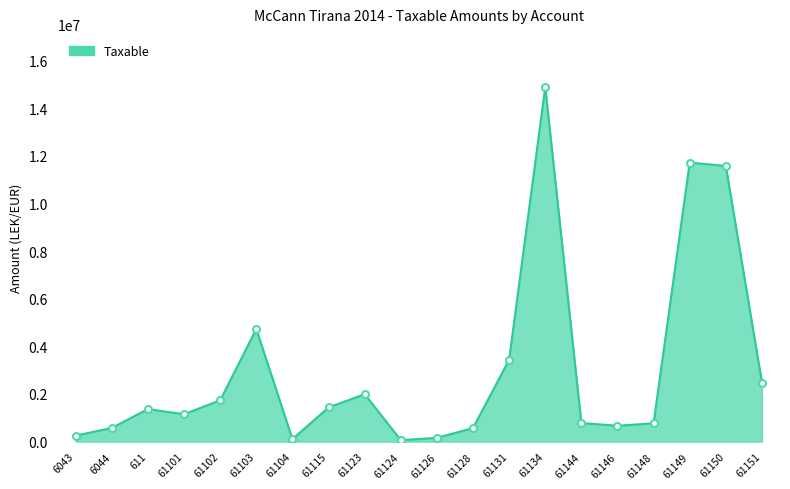

What is the difference between the values at 61123 and 61134?

12895997.6